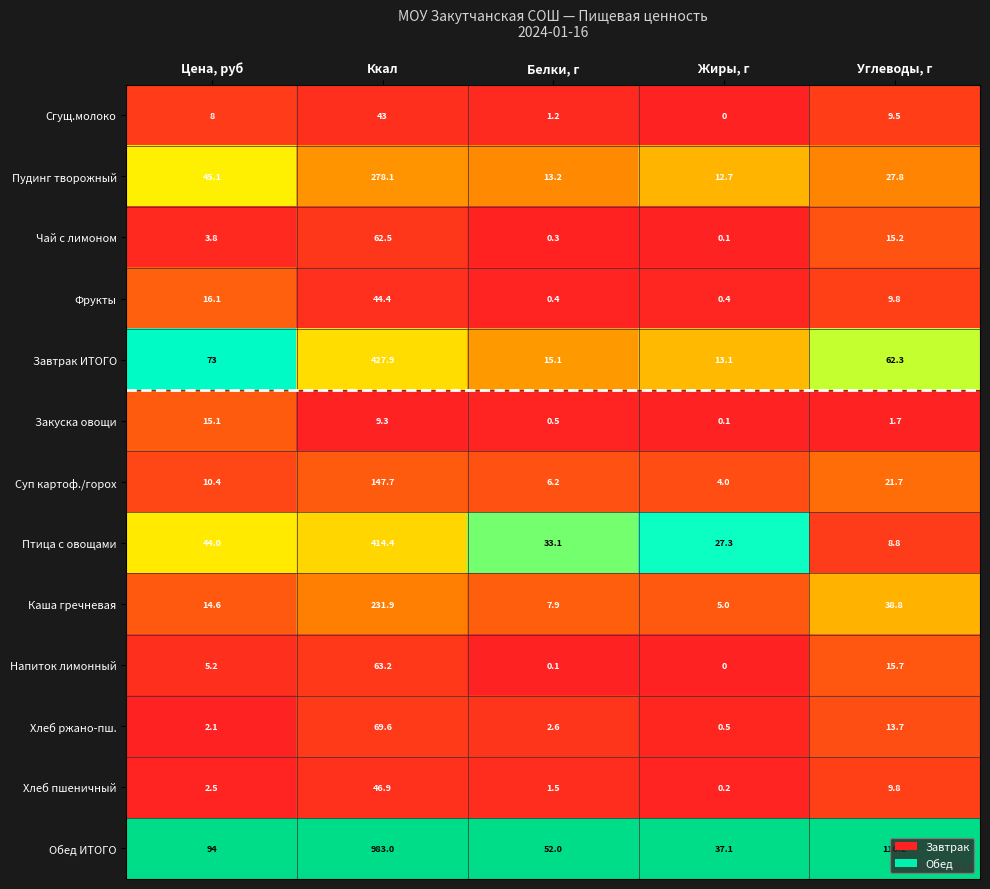

Which label corresponds to the largest value in the chart?

Ккал